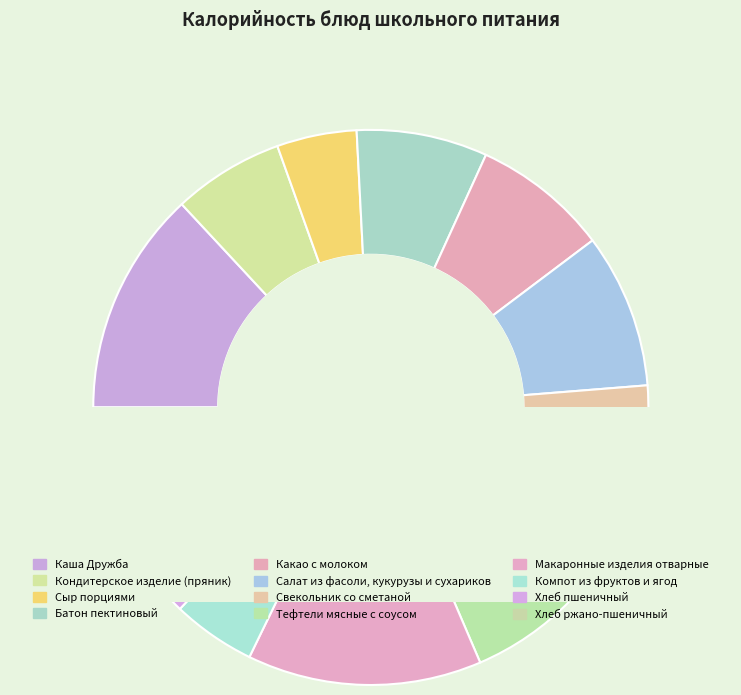

What is the change in value from Сыр порциями to Хлеб пшеничный?

+6